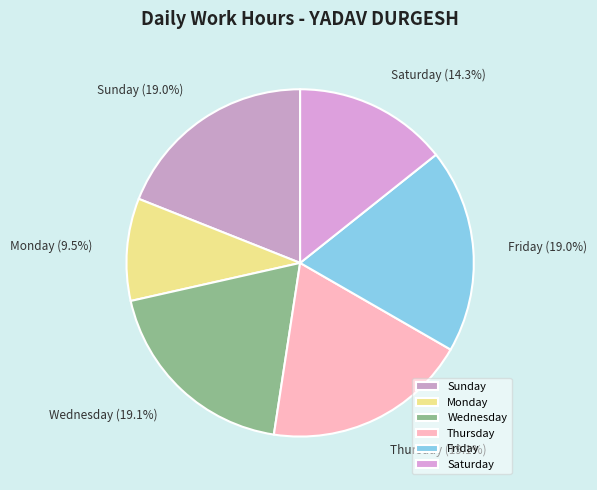

Which slice is the smallest?

Monday